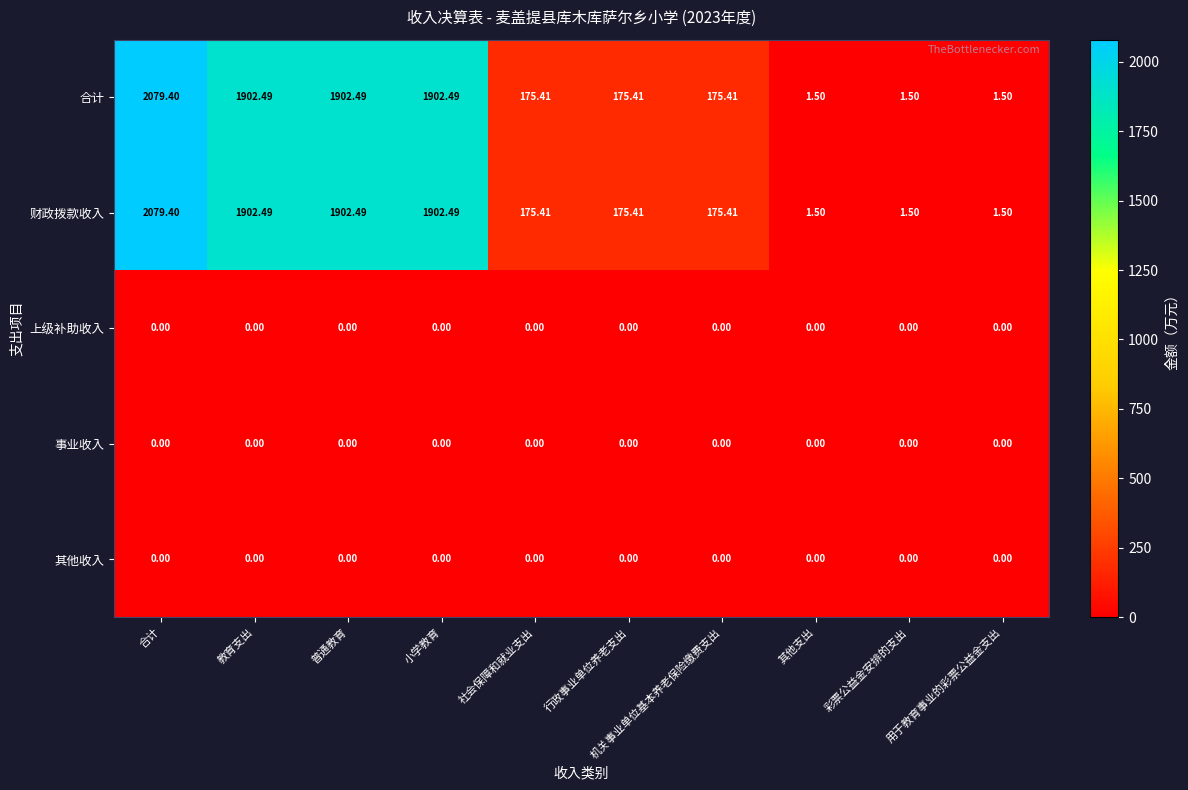

At which category is the sum across all series the highest?

合计